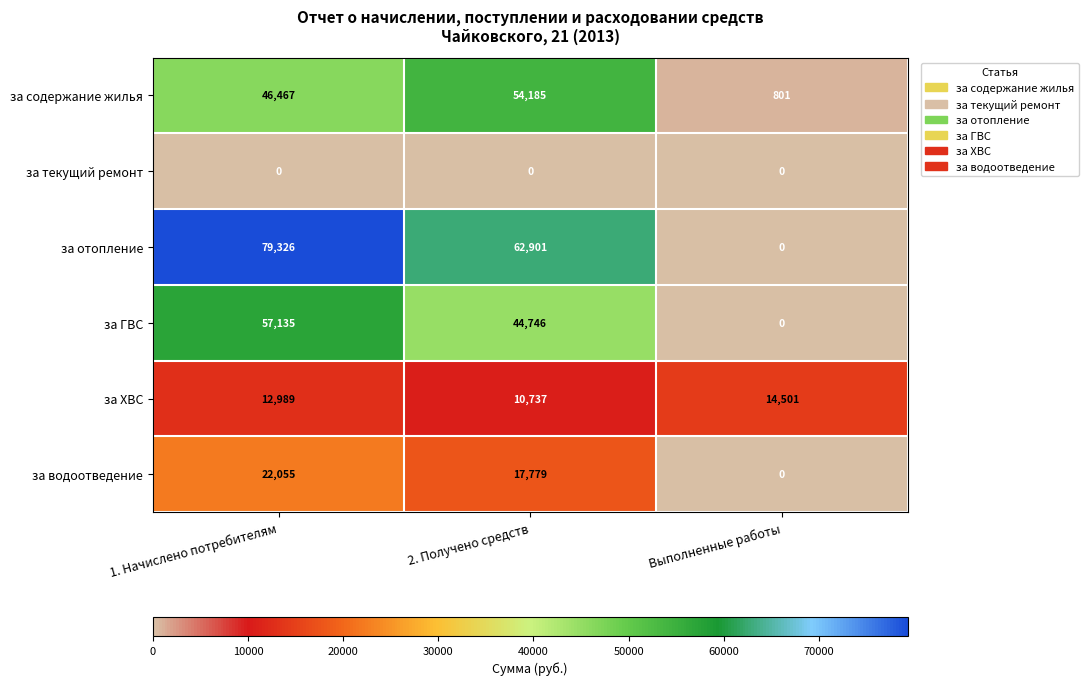

Which series has the widest spread of values?

за отопление